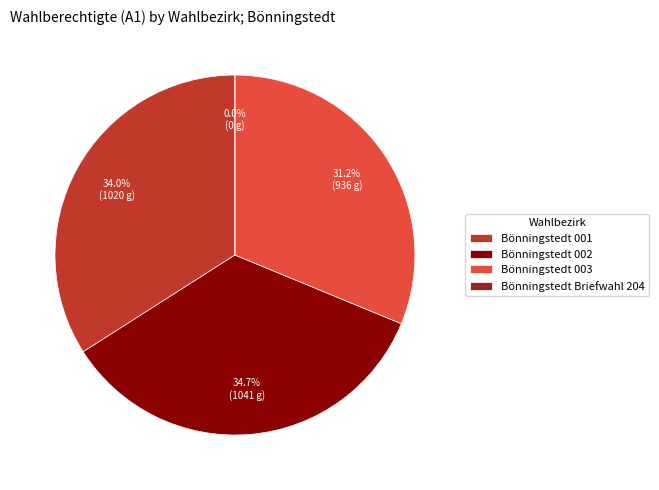

To the nearest percent, what portion does Bönningstedt 002 represent?

35%